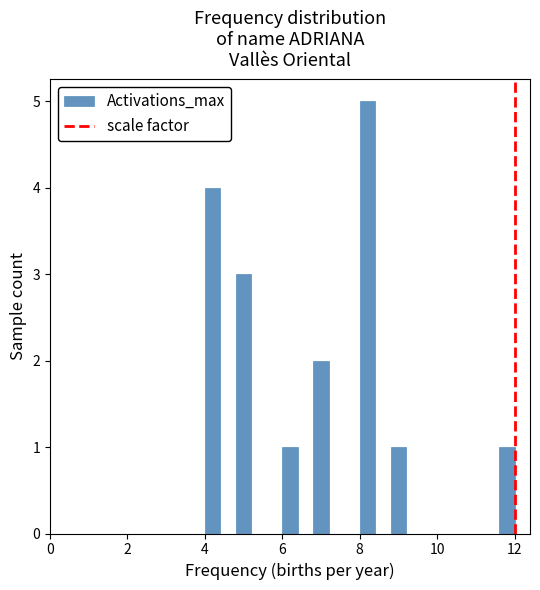

Around what value on the x-axis is the tallest bar? Give the approximate position of its centre, as read against the axis.

8.2